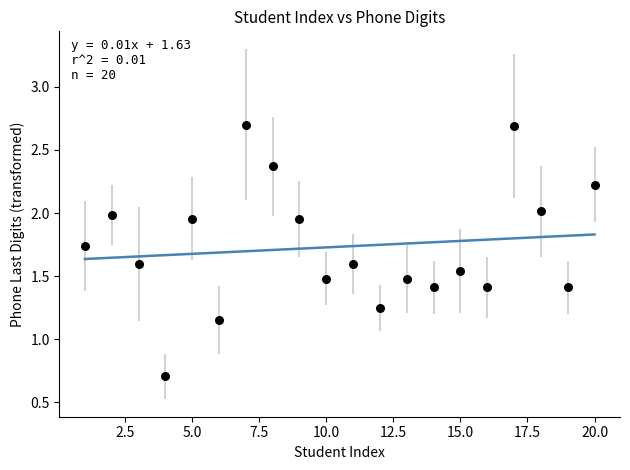

What is the range of X values (max minus min)?

19.0